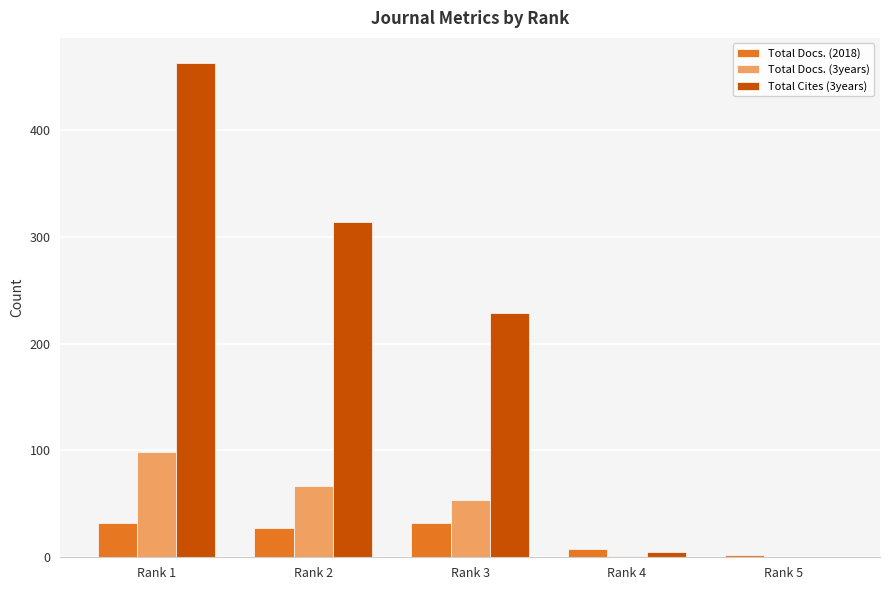

What are all the series names shown in the legend?

Total Docs. (2018), Total Docs. (3years), Total Cites (3years)